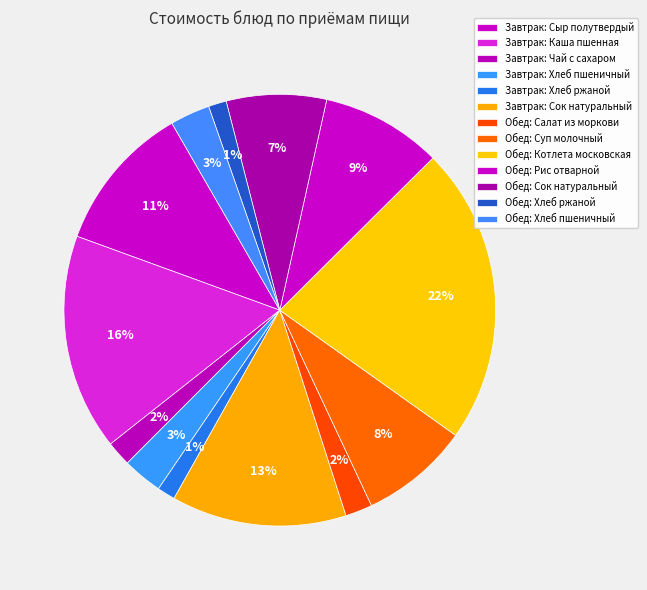

Which category has the smallest portion of the pie?

Завтрак: Хлеб ржаной